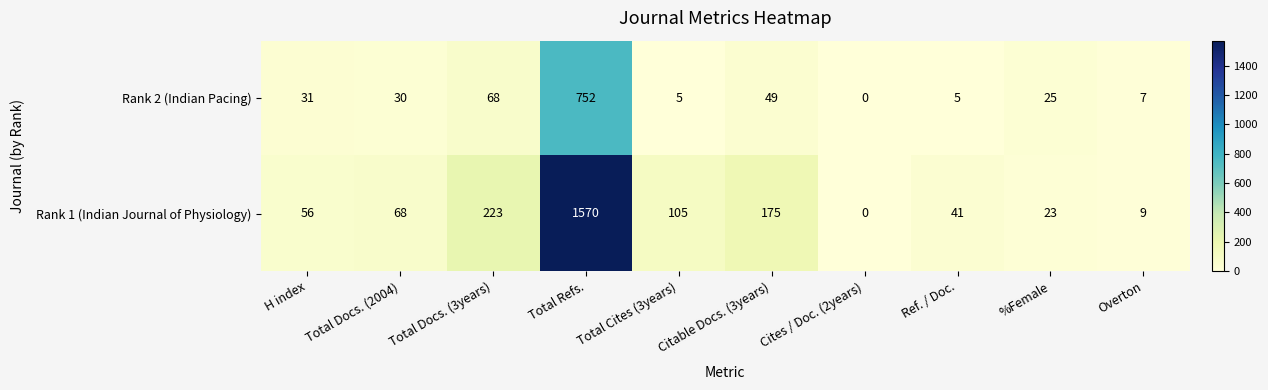

Which label corresponds to the smallest value in the chart?

Cites / Doc. (2years)